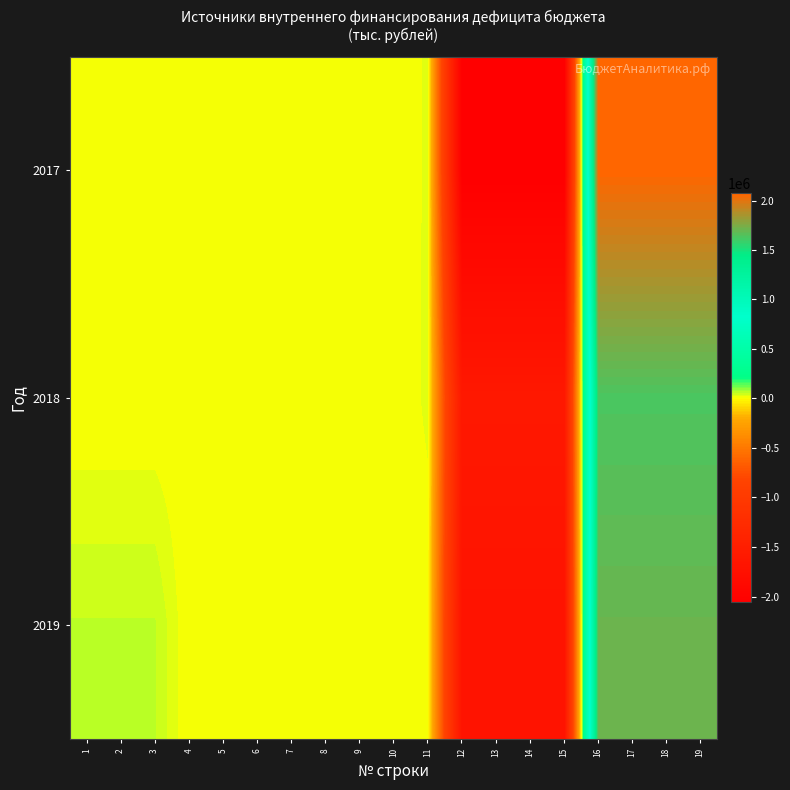

List the series in order of their peak value, lowest first.

2018, 2019, 2017